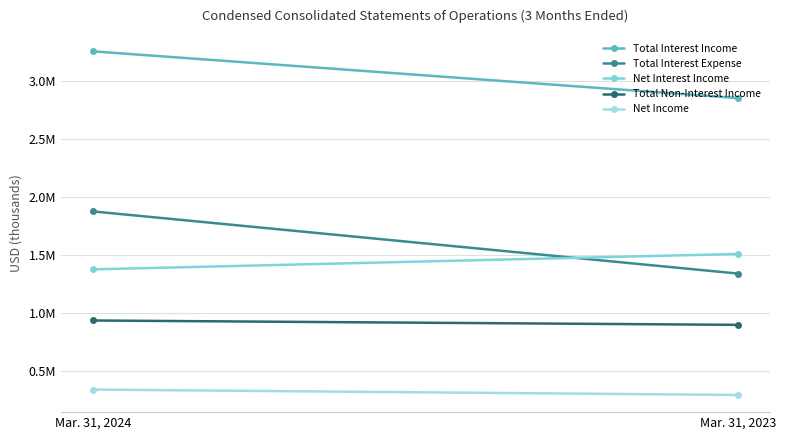

Which has a higher value, Mar. 31, 2024 or Mar. 31, 2023?

Mar. 31, 2024